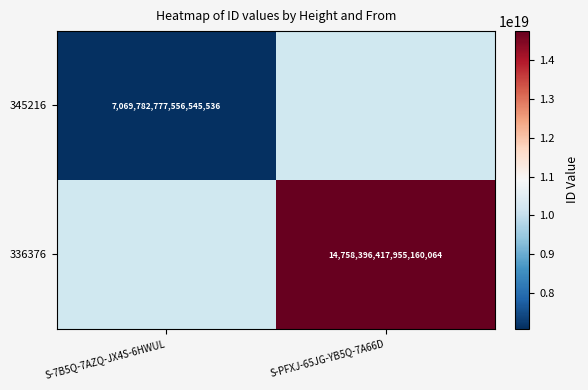

The value of 345216 at S-7B5Q-7AZQ-JX4S-6HWUL is 10254796029066721280. True or false?

False